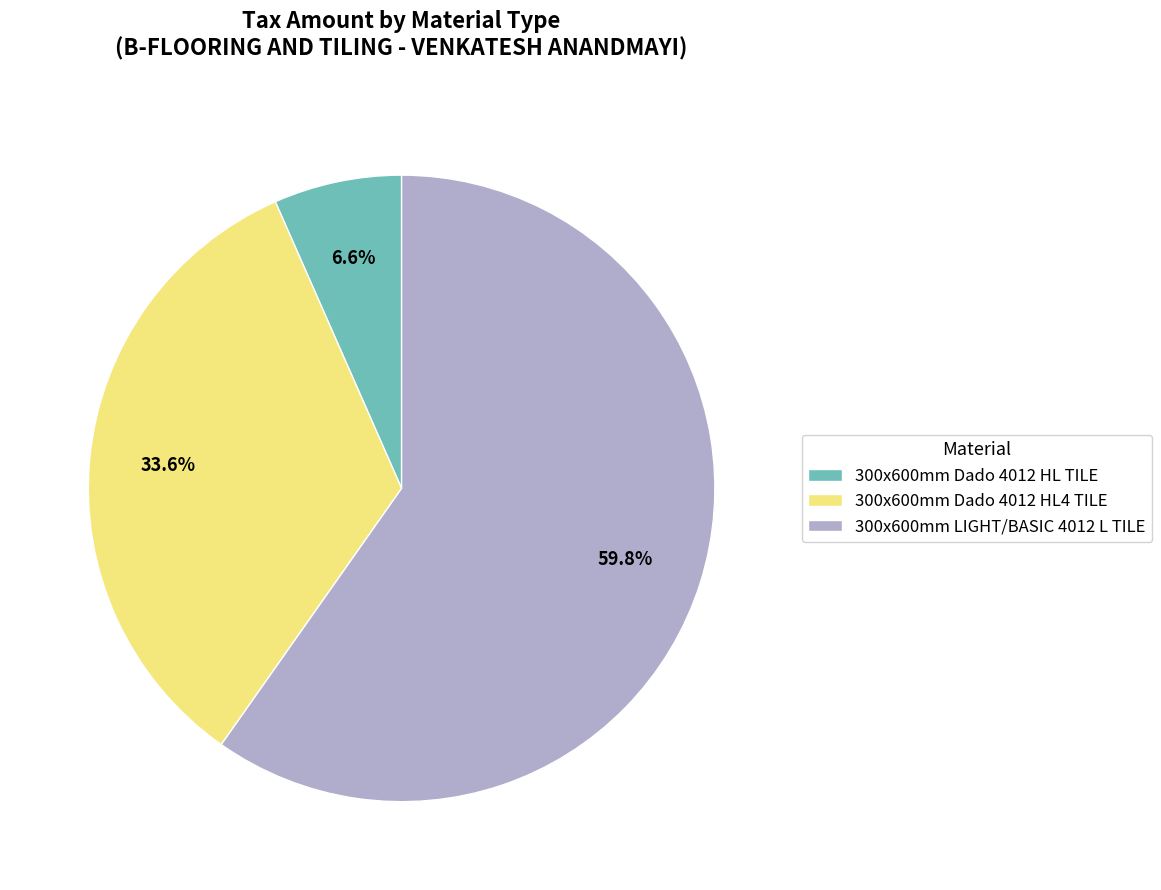

To the nearest percent, what portion does 300x600mm Dado 4012 HL4 TILE represent?

34%